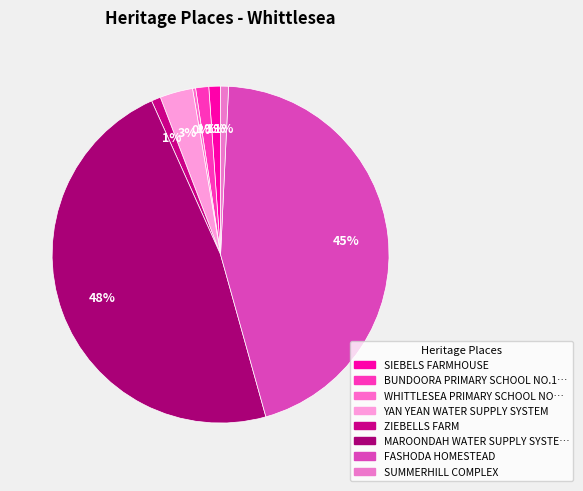

How many segments does this pie chart have?

8